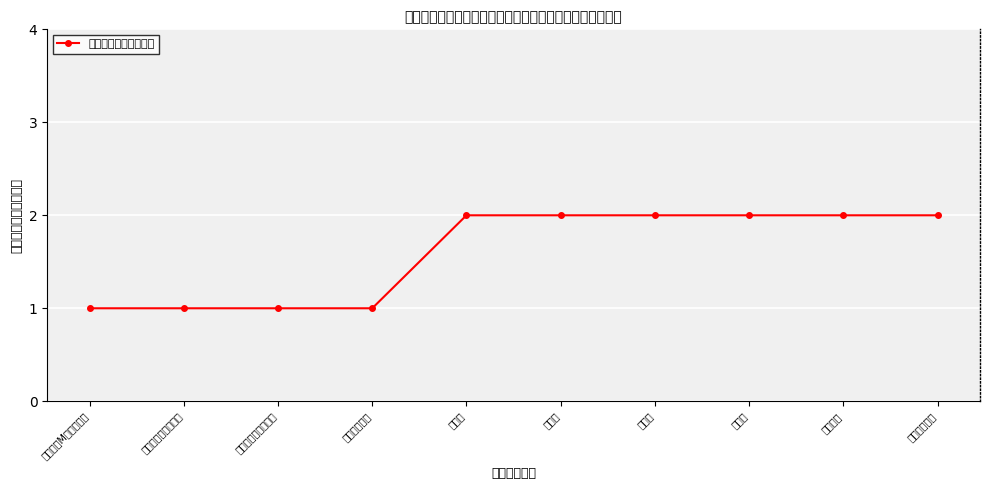

At which label is the value closest to 1?

普通心脏M型超声检查